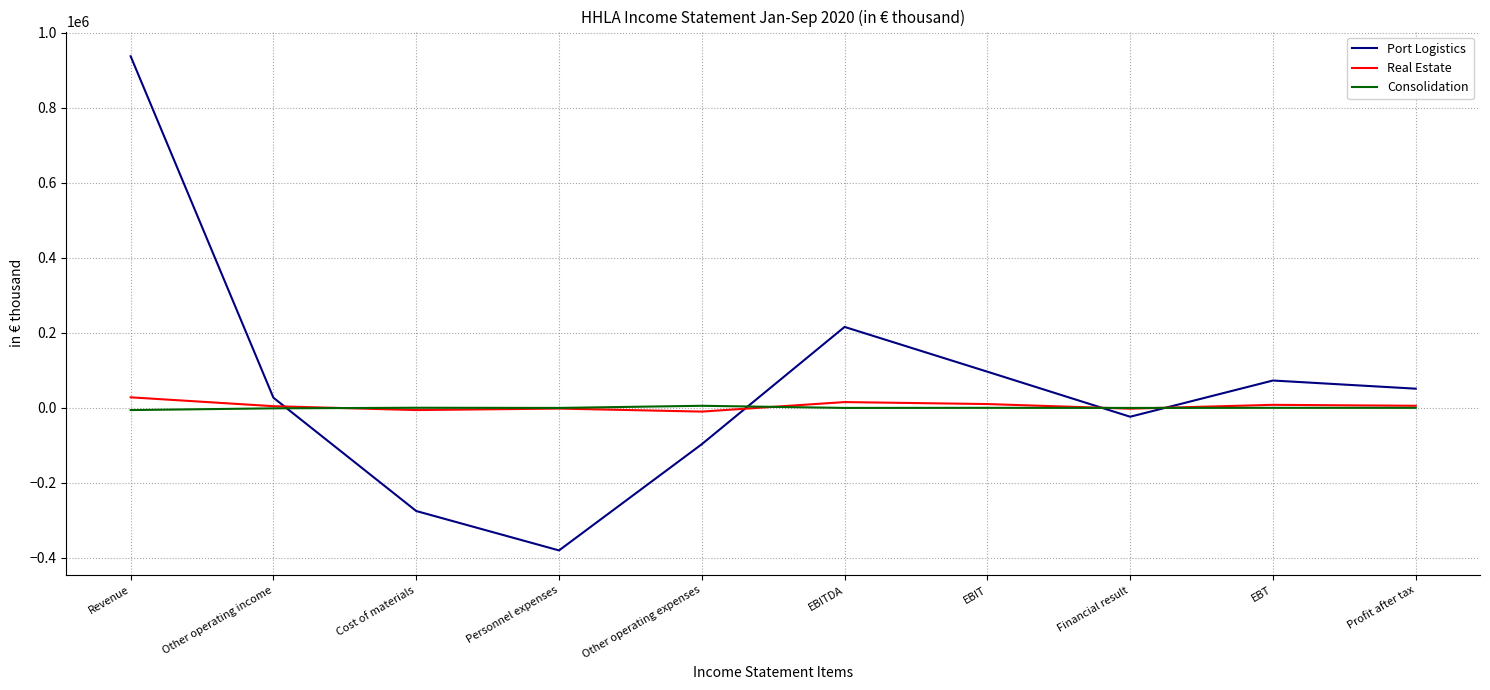

What is the difference between the maximum and minimum values in the Real Estate series?

38031